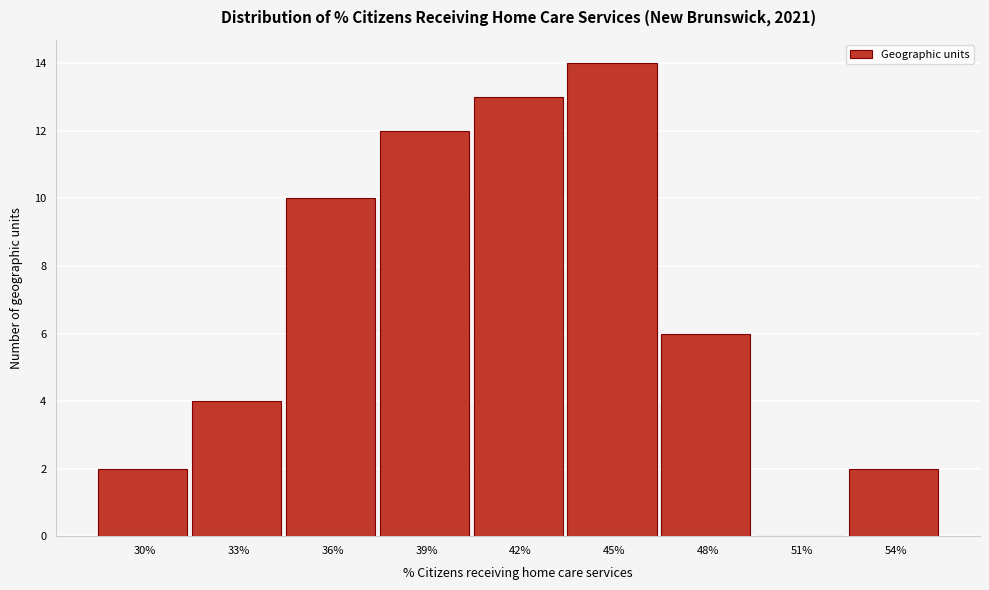

Reading left to right, transcribe all the data shown in this chart.

30%=2	33%=4	36%=10	39%=12	42%=13	45%=14	48%=6	51%=0	54%=2